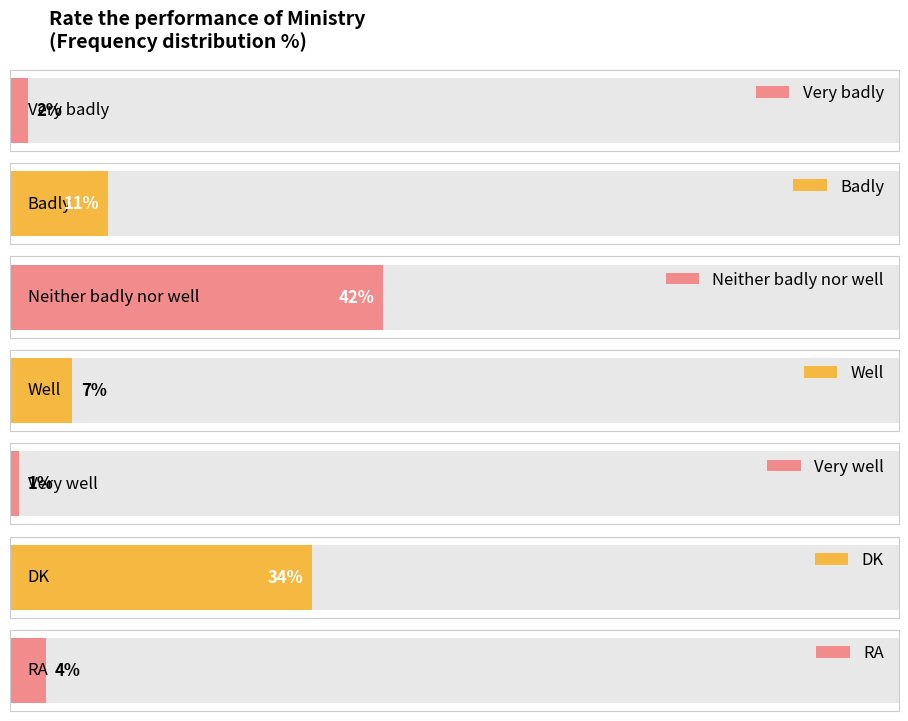

What is the smallest value displayed?

1